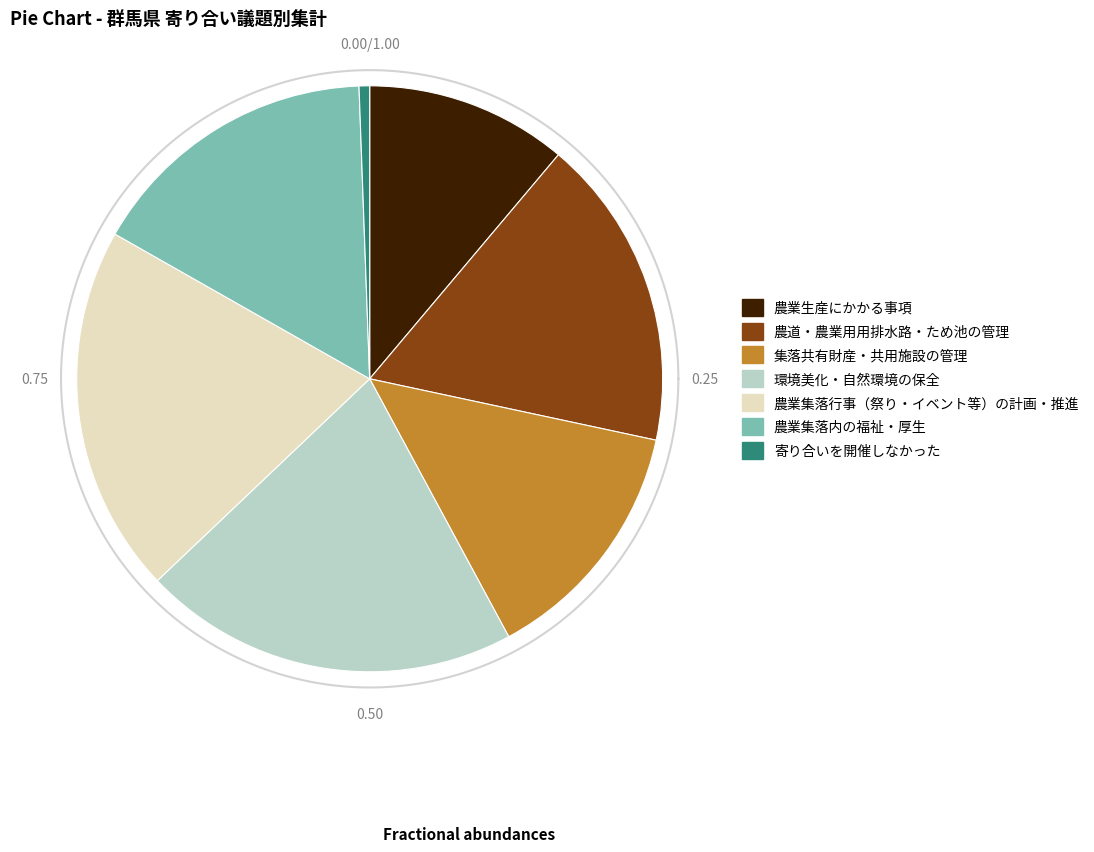

What is the change in value from 農業生産にかかる事項 to 環境美化・自然環境の保全?

+829